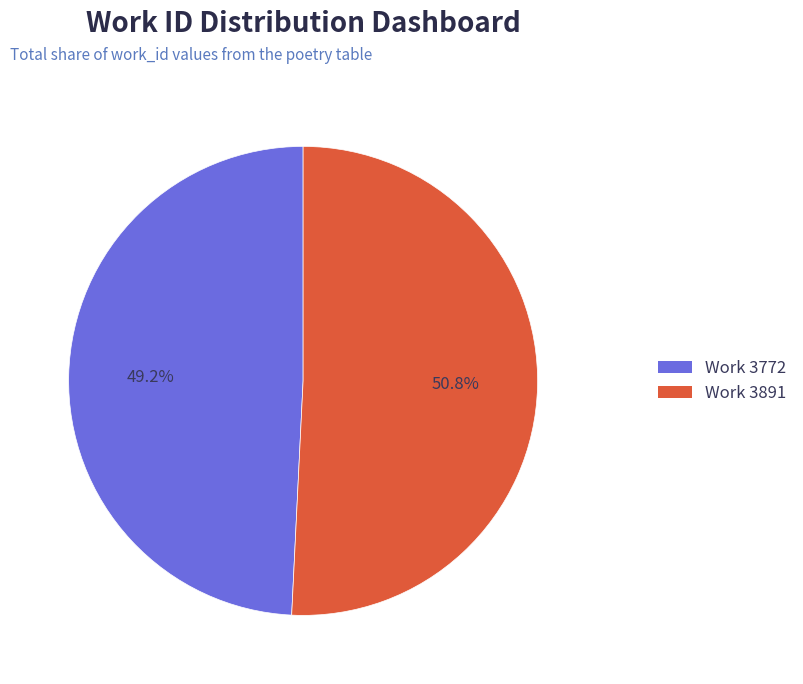

What is the smallest slice in the pie chart?

Work 3772